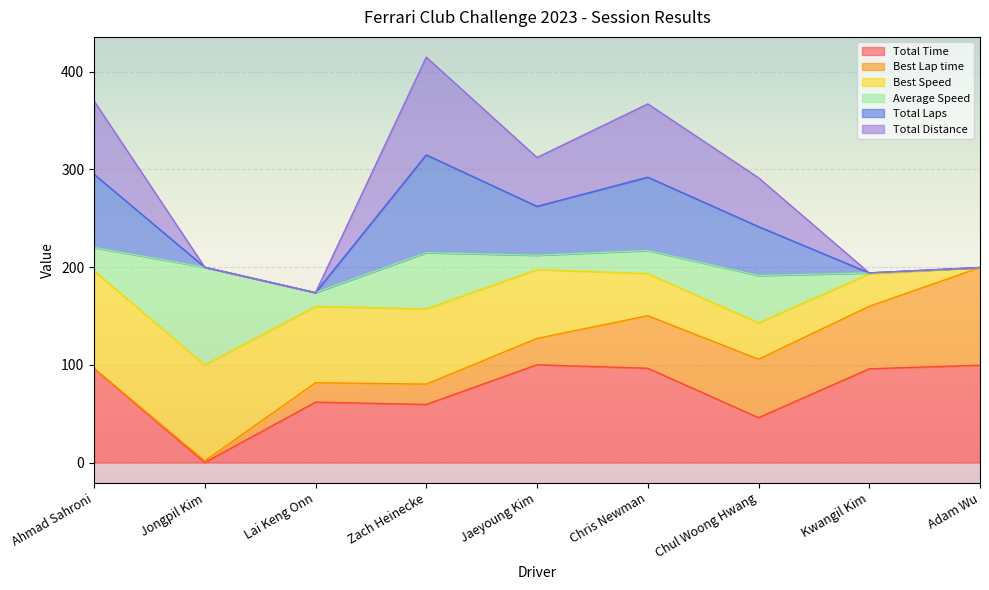

What is the sum of all Total Time values?

655.1